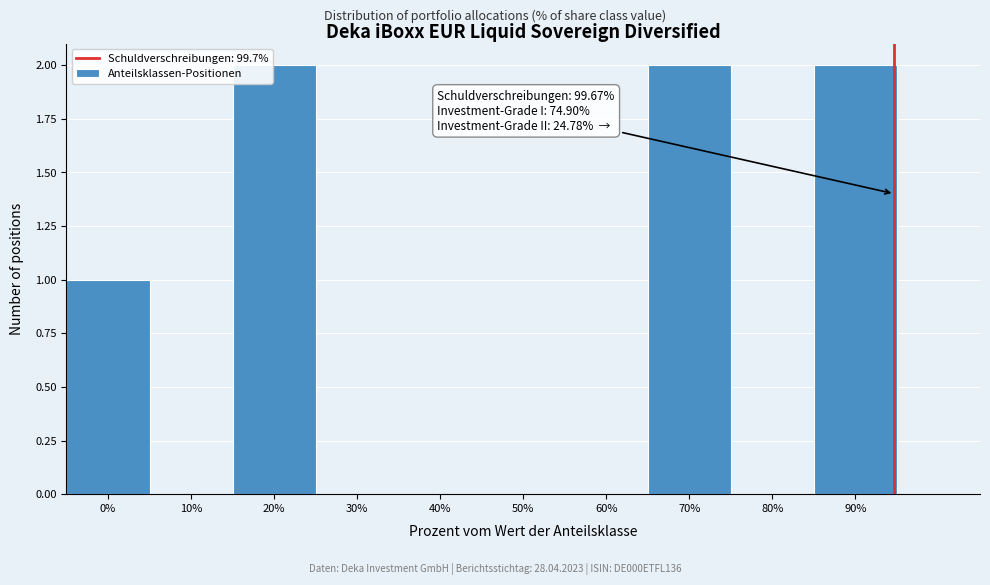

Reading left to right, extract all data points from this chart.

0%=1	10%=0	20%=2	30%=0	40%=0	50%=0	60%=0	70%=2	80%=0	90%=2